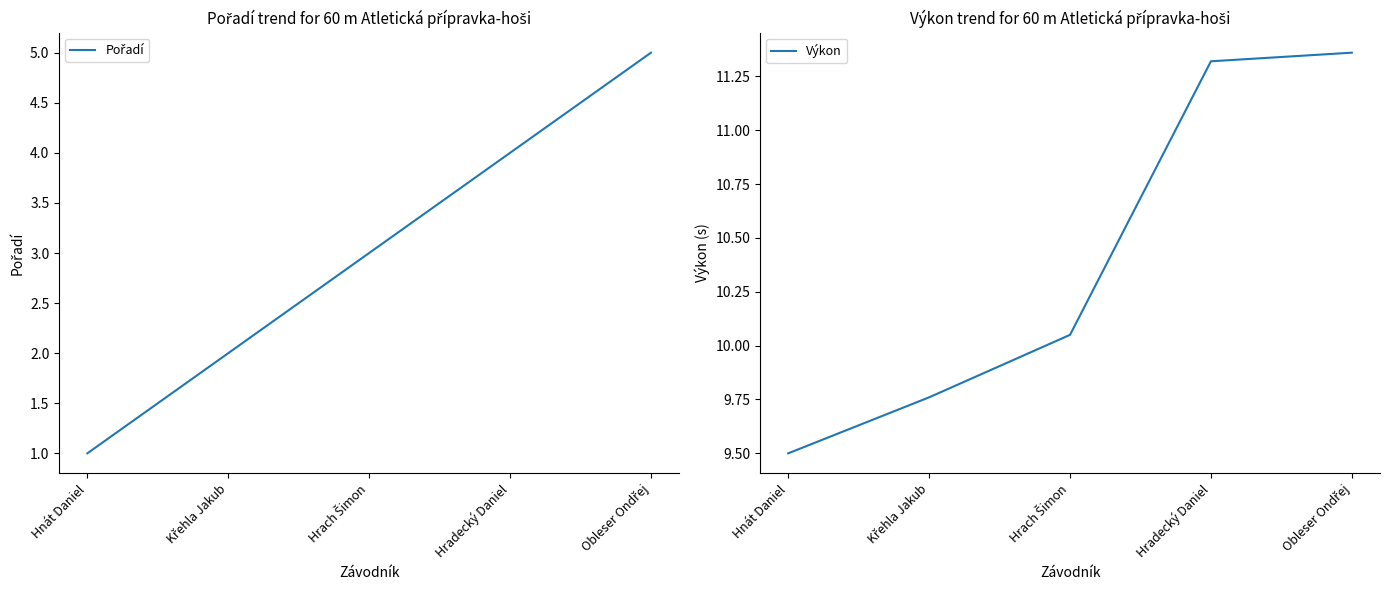

Does the chart have visible grid lines?

No